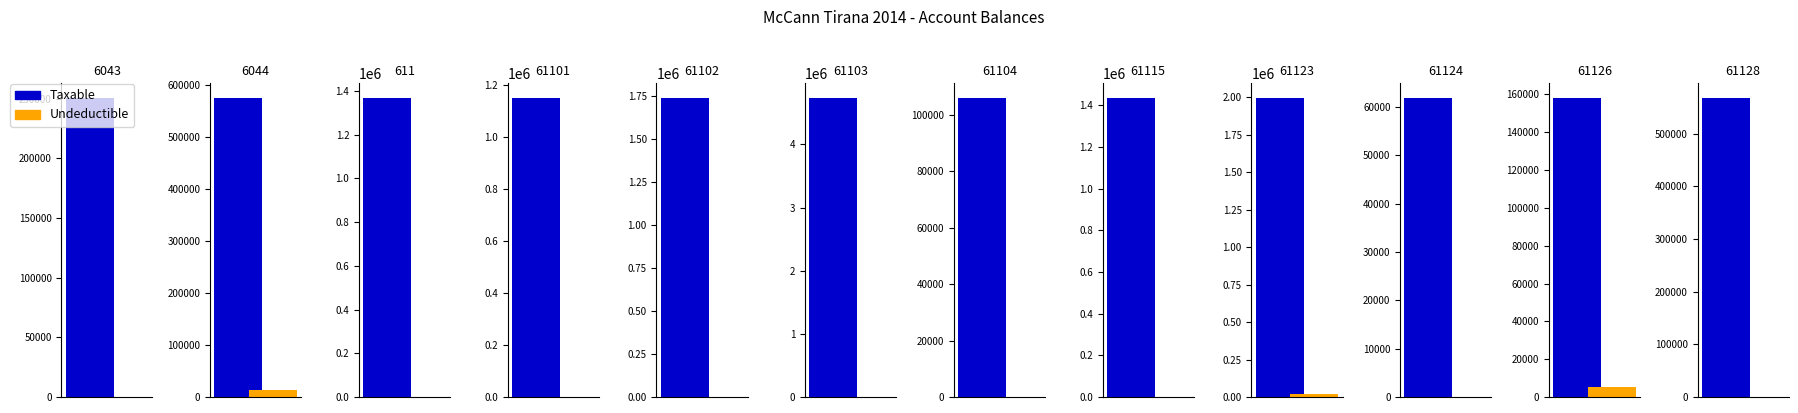

At which category is the sum across all series the highest?

61103